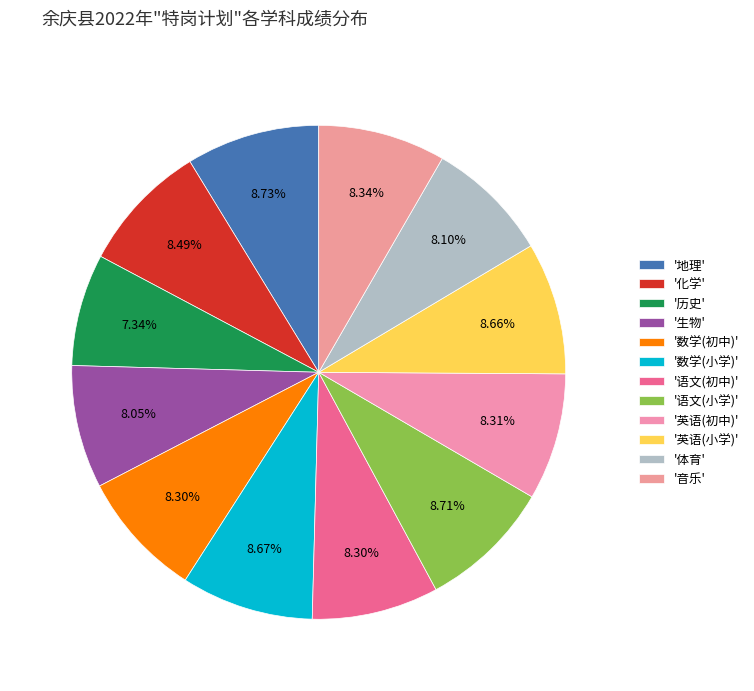

How many segments does this pie chart have?

12